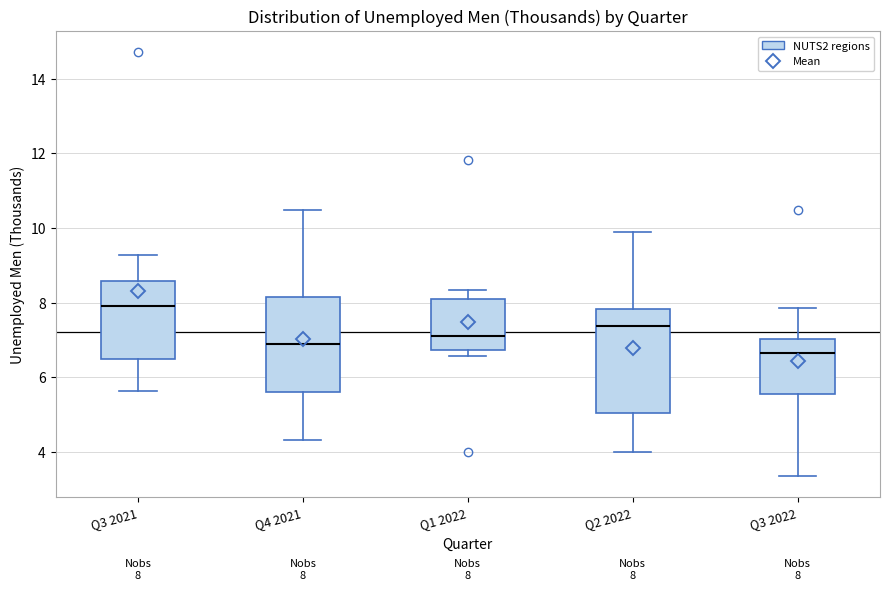

Which box is the tallest, from its lower edge to its upper edge?

Q2 2022